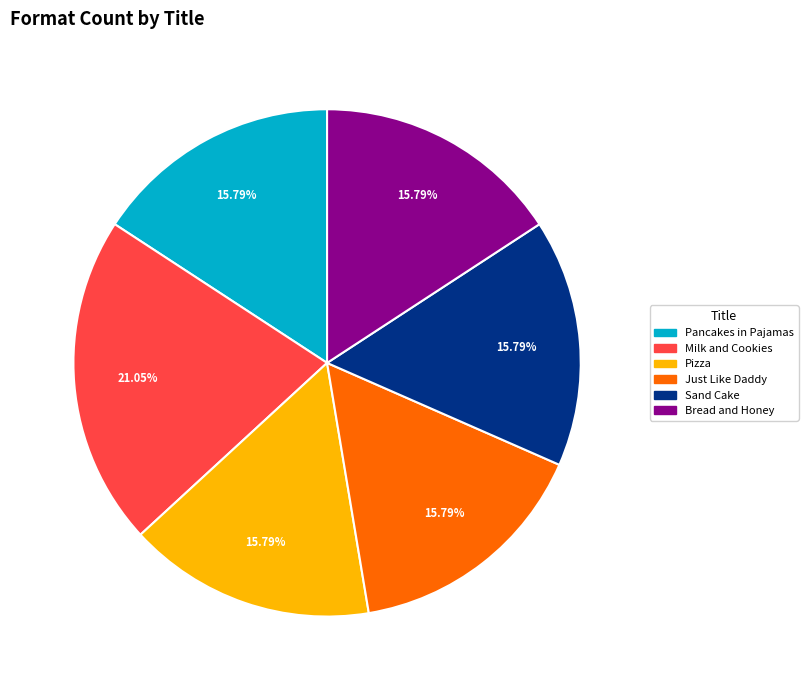

To the nearest percent, what is the difference between the Milk and Cookies and Just Like Daddy slice percentages?

5%